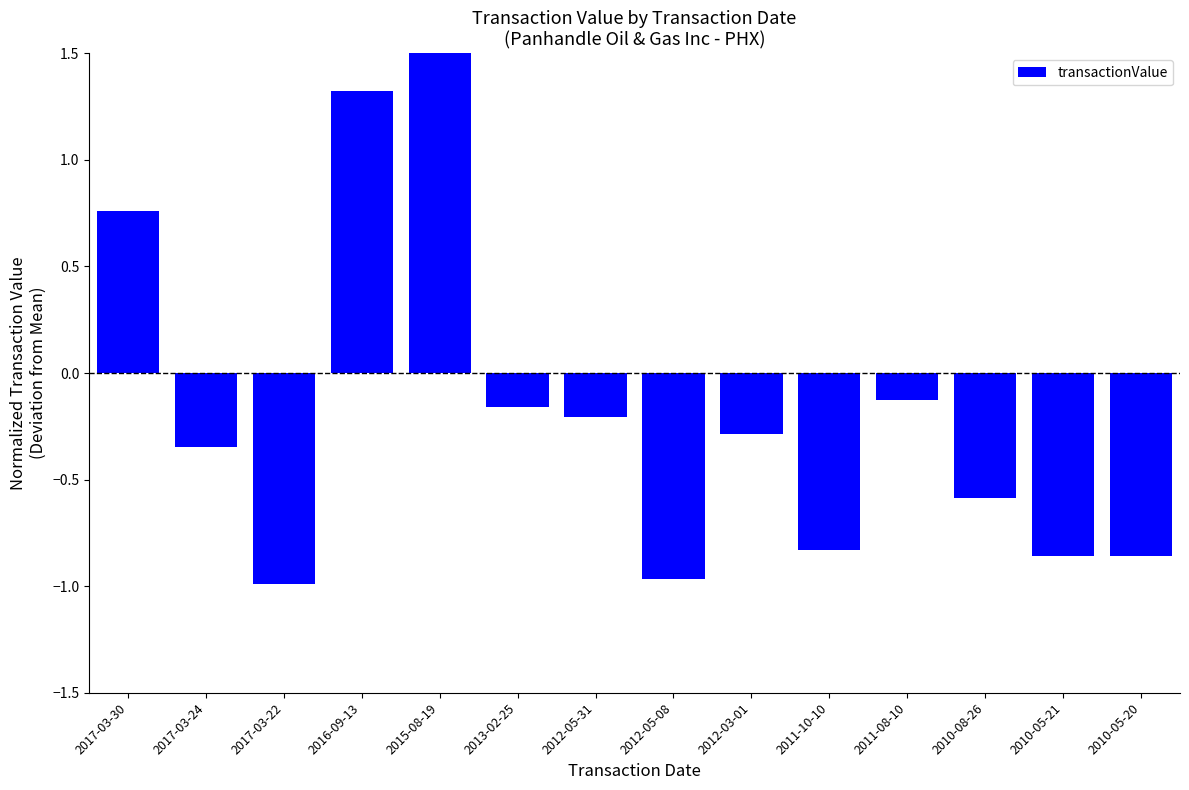

What is the difference between the maximum and minimum values?

5.1